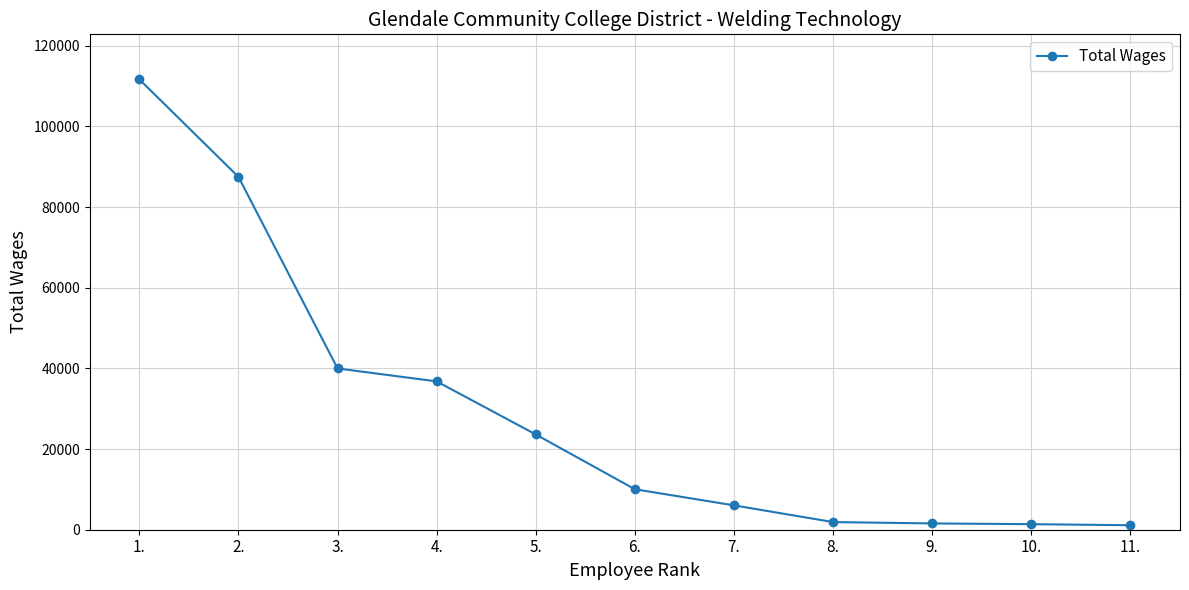

True or false: the data has more than 2 interior local peaks.

False